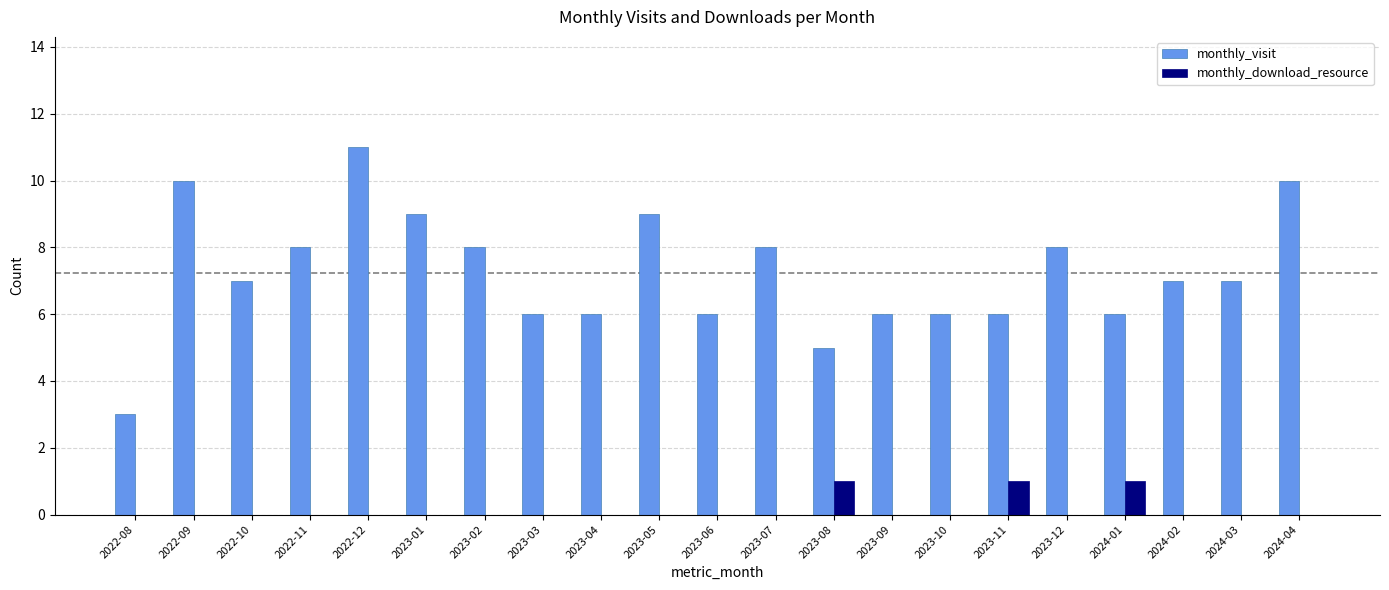

What is the sum of all monthly_visit values?

152